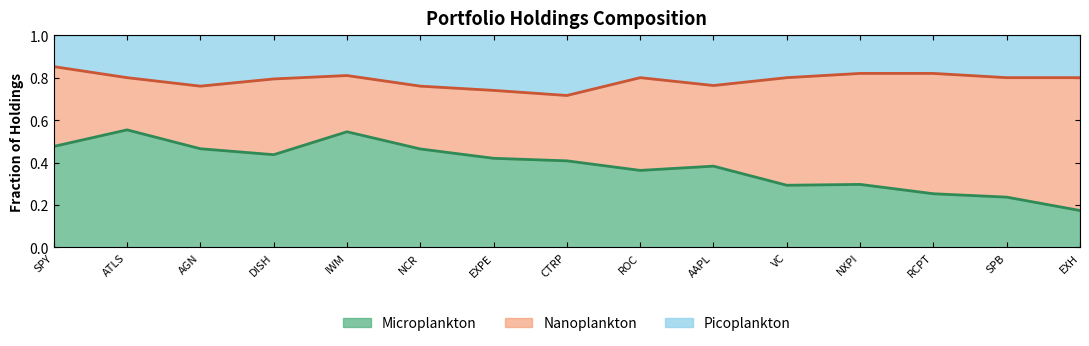

How many Microplankton values are between 0 and 1?

15